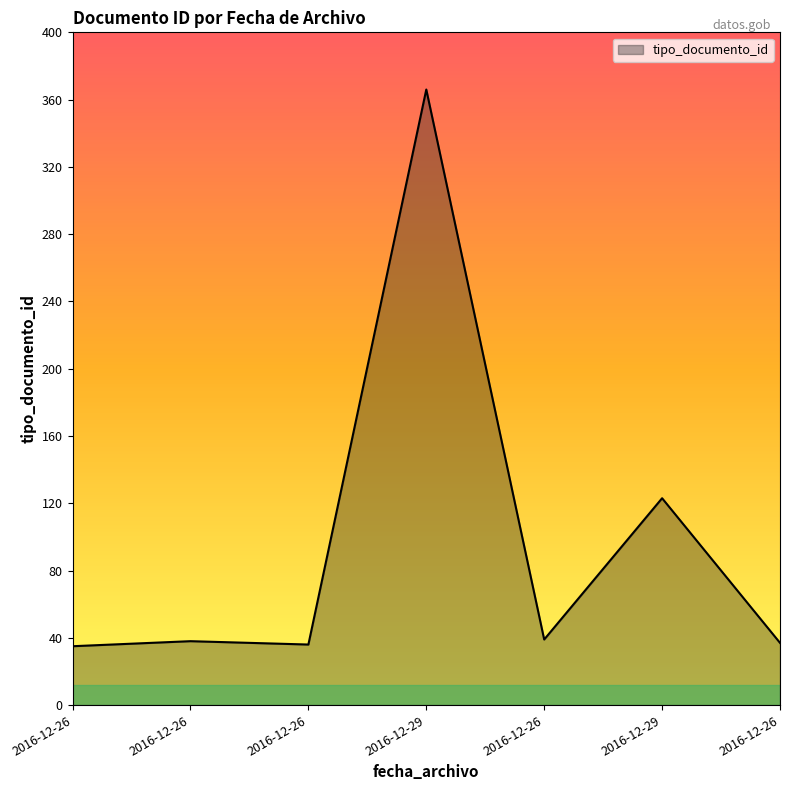

How many points are higher than both their immediate neighbors (excluding endpoints)?

3